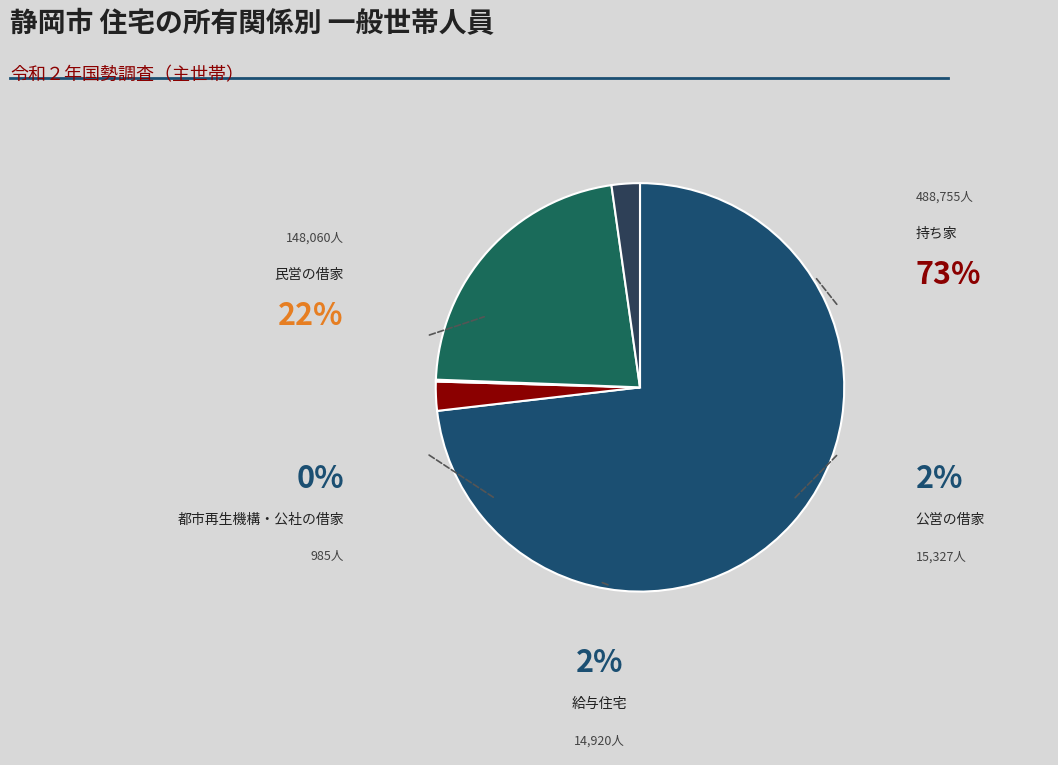

Which slice is the smallest?

都市再生機構・公社の借家